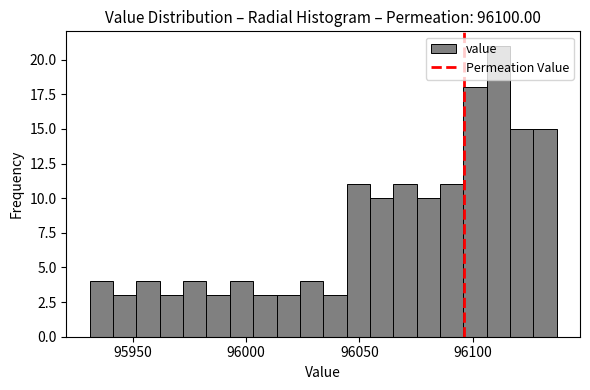

Around what value on the x-axis is the tallest bar? Give the approximate position of its centre, as read against the axis.

96110